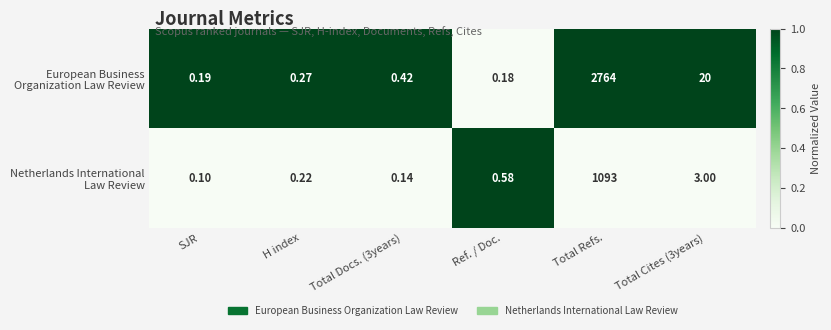

Which category has the lowest value across all series?

SJR